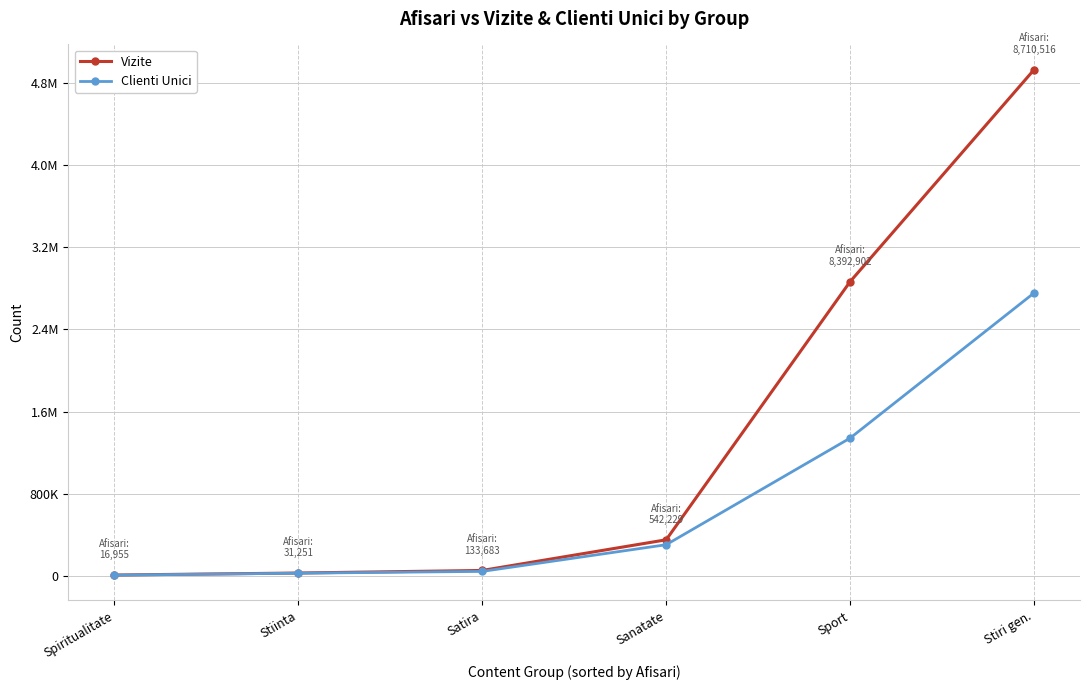

Is this an area chart (filled region under the line)?

No